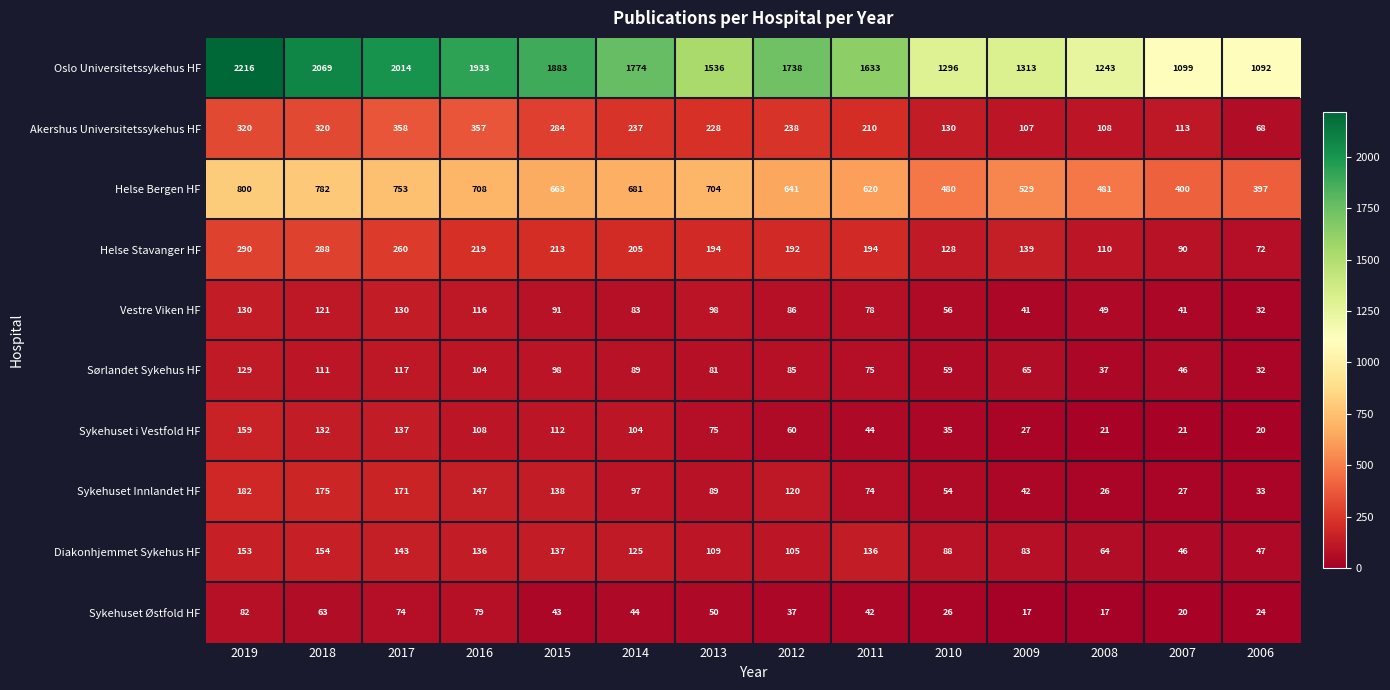

What is the maximum value shown in the chart?

2216